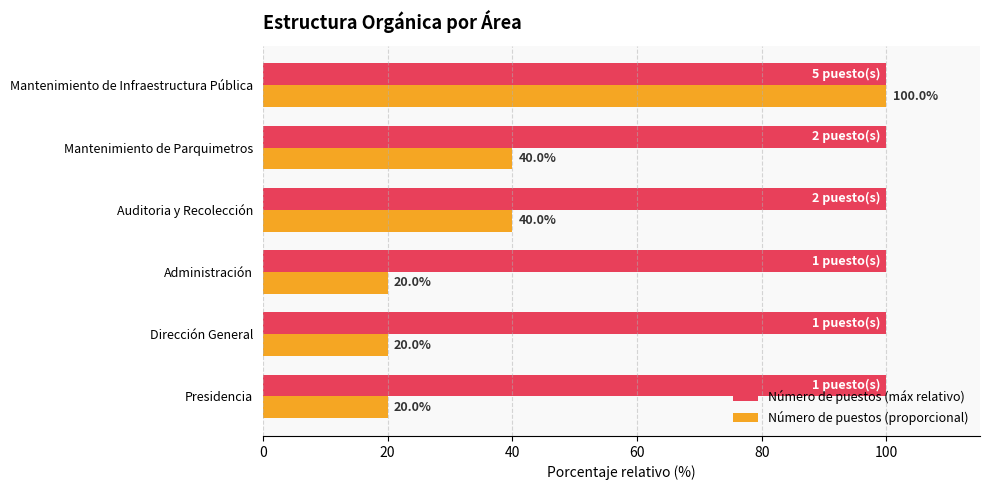

What is the minimum value for Número de puestos (máx relativo)?

100